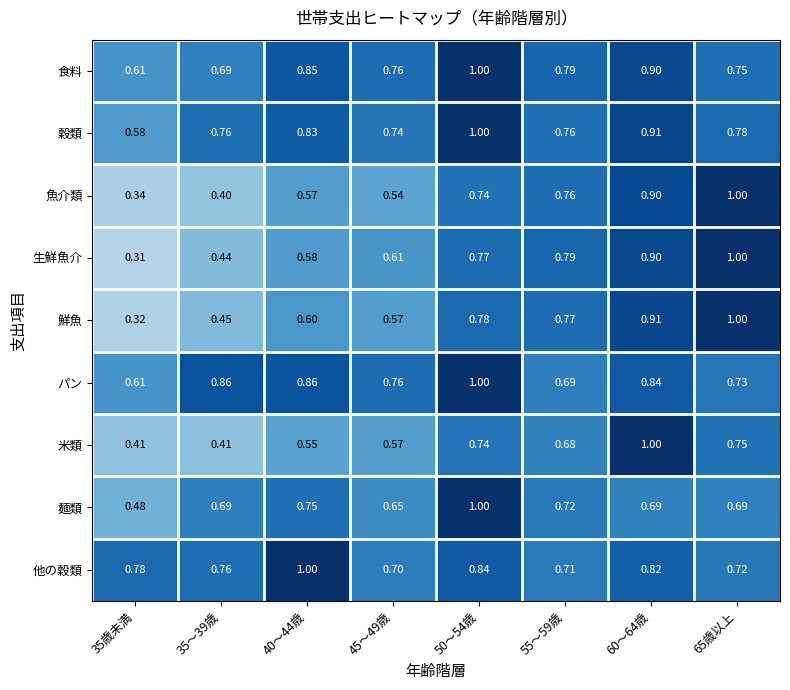

Between 35～39歳 and 45～49歳, which series saw the biggest shift?

生鮮魚介